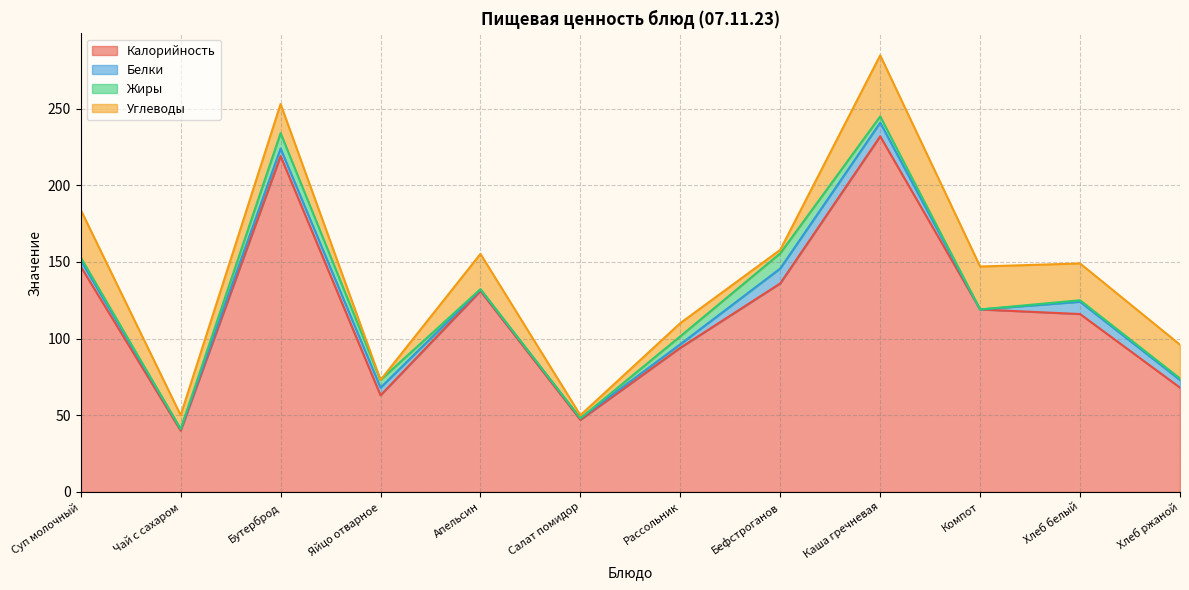

Between Яйцо отварное and Хлеб белый, which is larger?

Хлеб белый